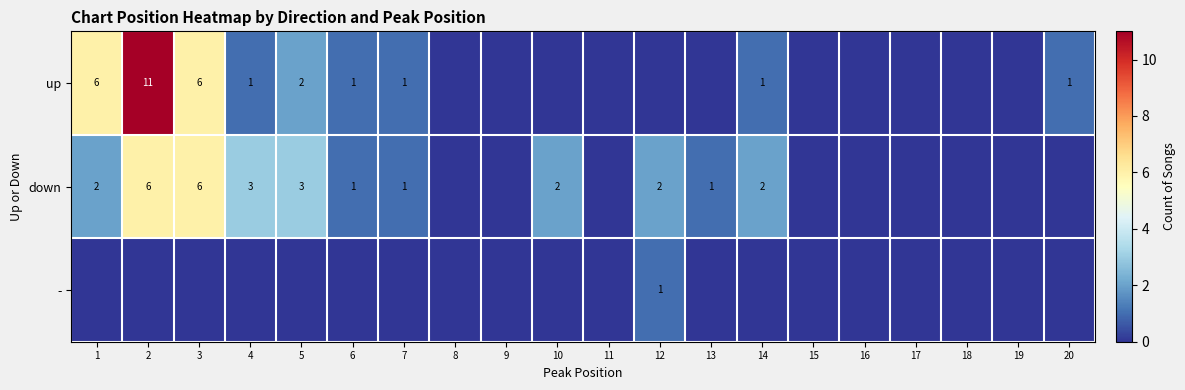

The value of - at 12 is 1. True or false?

True